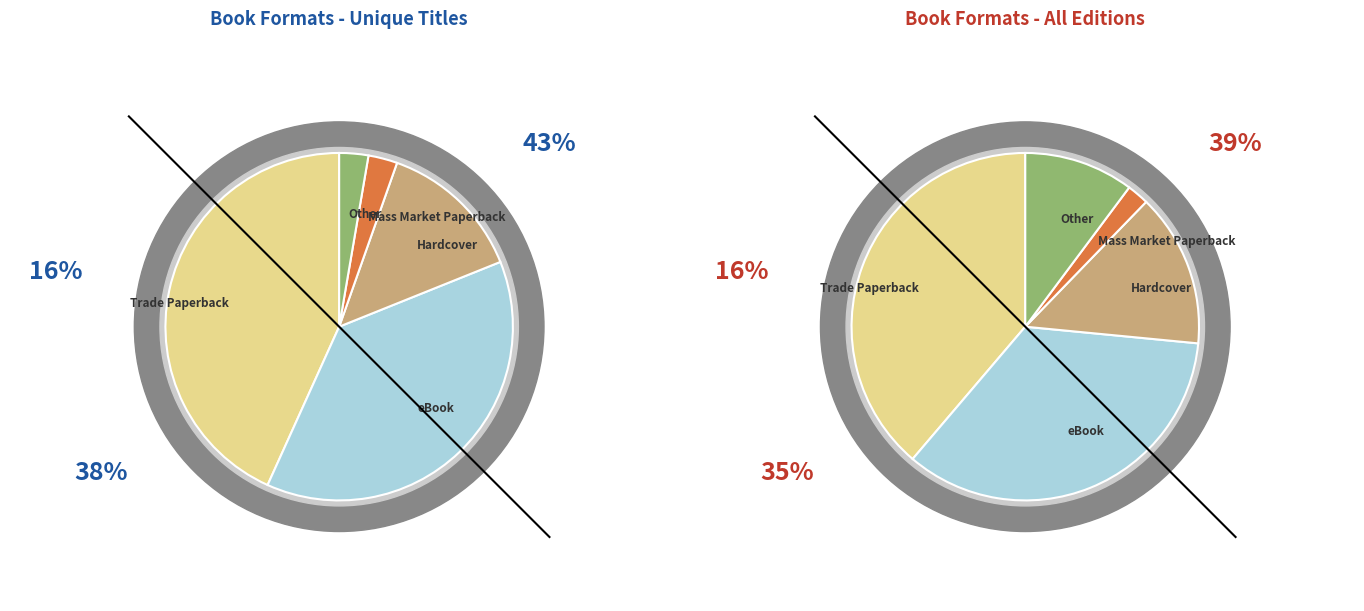

To the nearest percent, what percentage of the pie is Hardcover?

14%